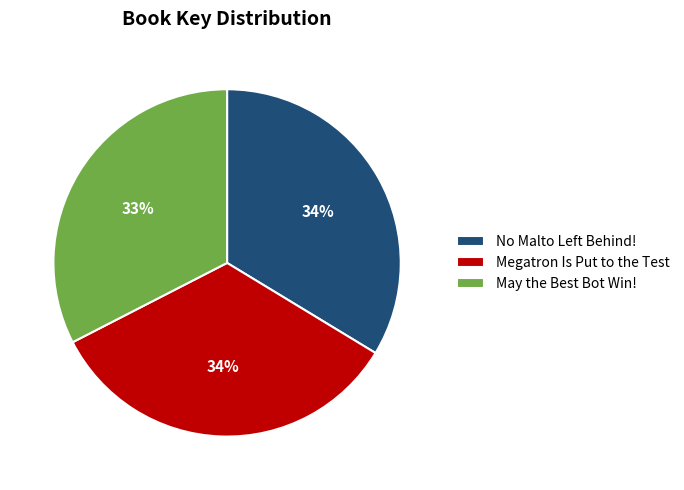

True or false: Megatron Is Put to the Test accounts for 34% of the total.

True